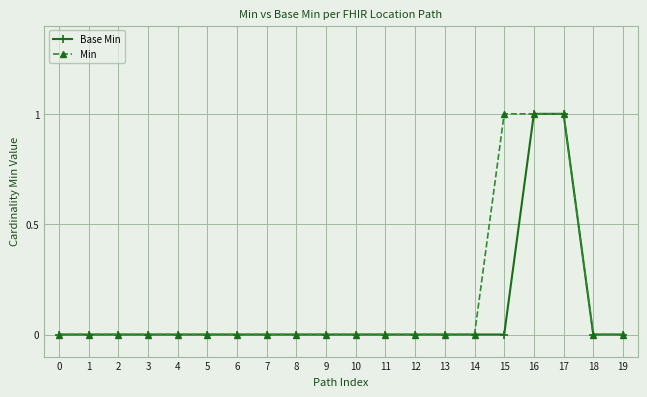

The value of Base Min at 6 is 0. True or false?

True